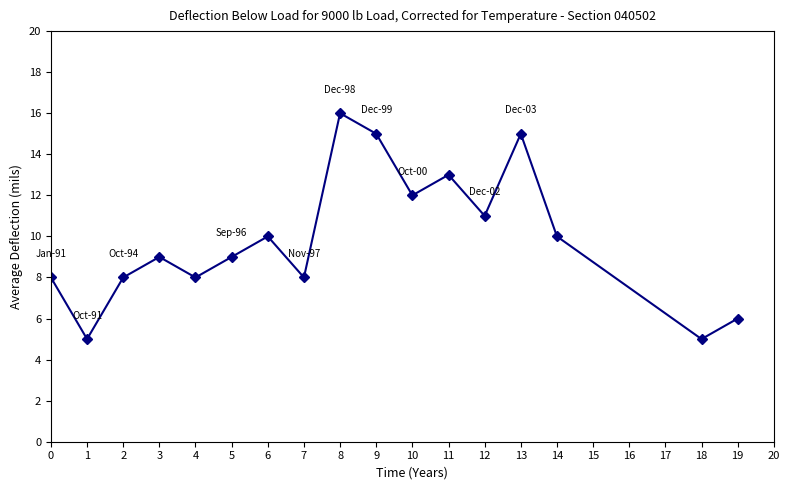

What is the greatest value displayed?

16